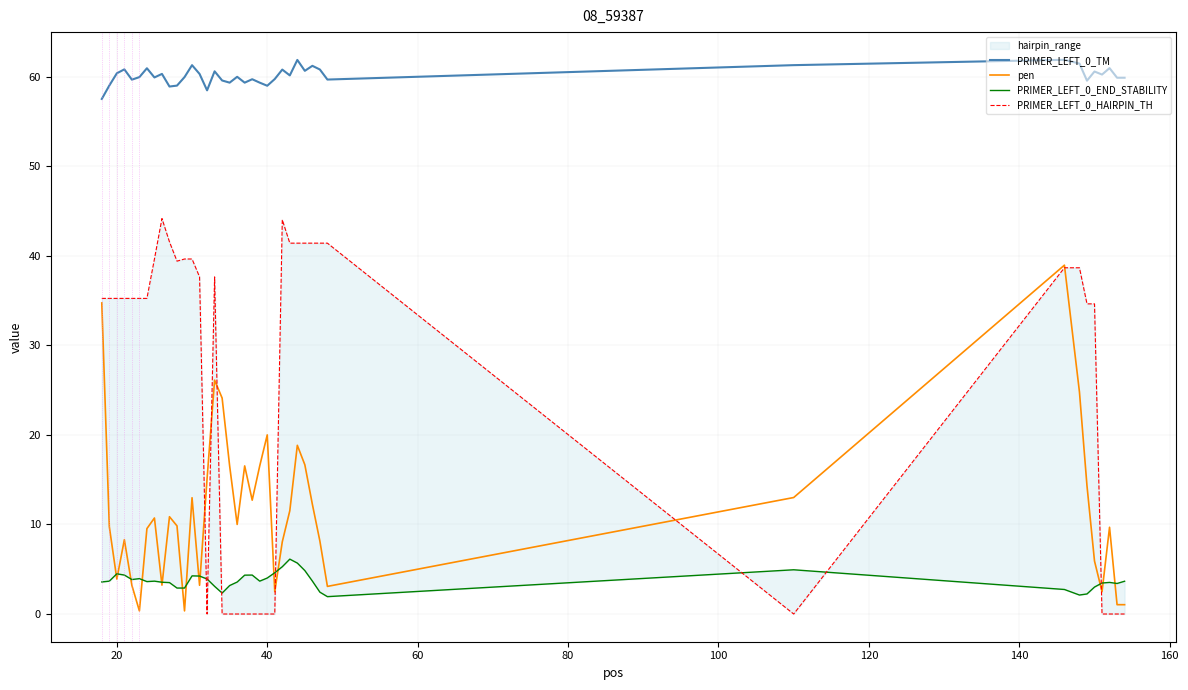

True or false: PRIMER_LEFT_0_TM and pen intersect in this chart.

False